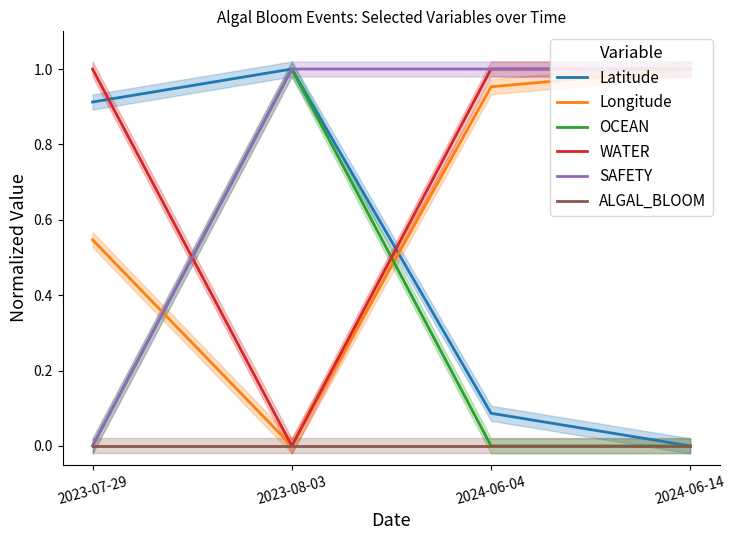

Is this an area chart (filled region under the line)?

No